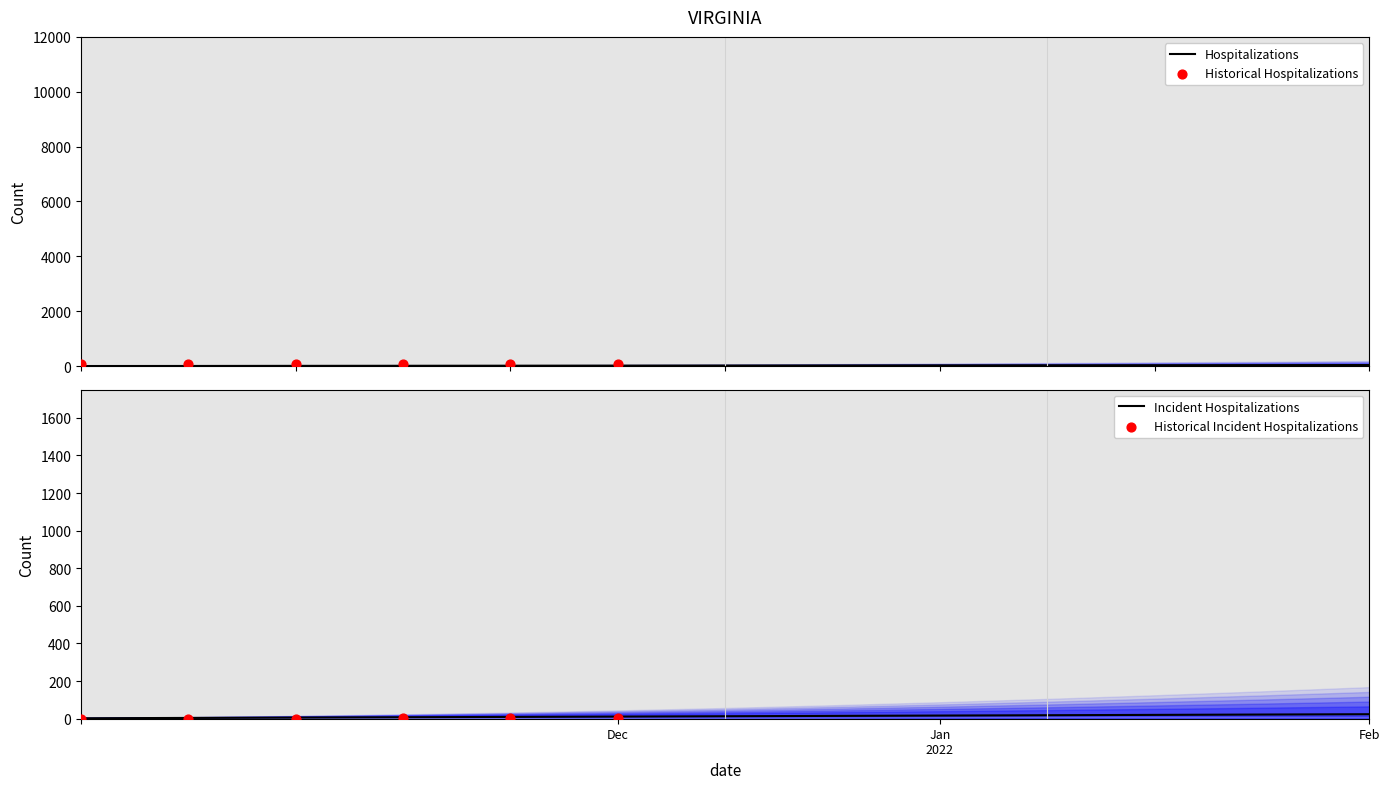

Is the value of Connaissances générales (Empire) at 13 greater than the value of Langue (Reikspiel) at 3?

Yes